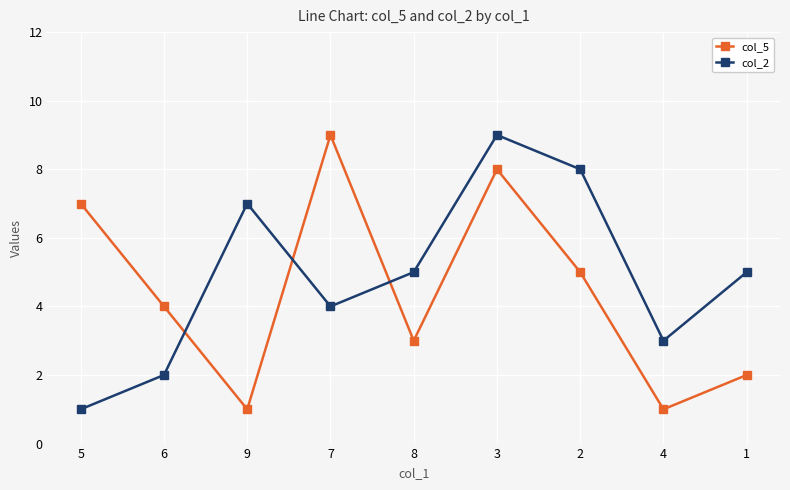

What is the value of the col_5 point at the 7th from the left?

5